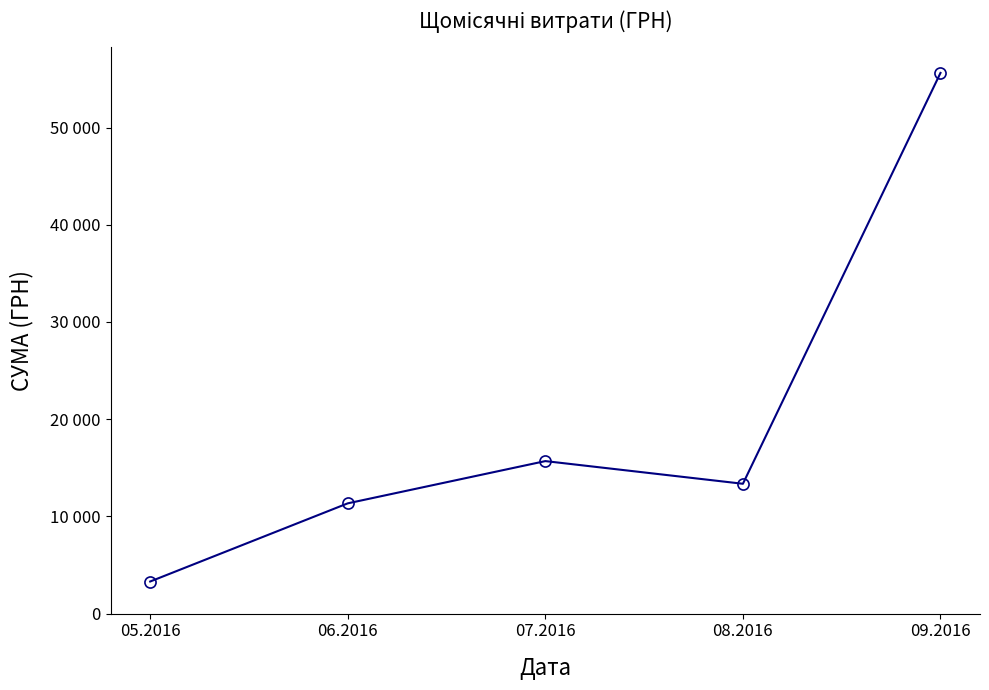

True or false: the data shows 26571.6 at 07.2016.

False